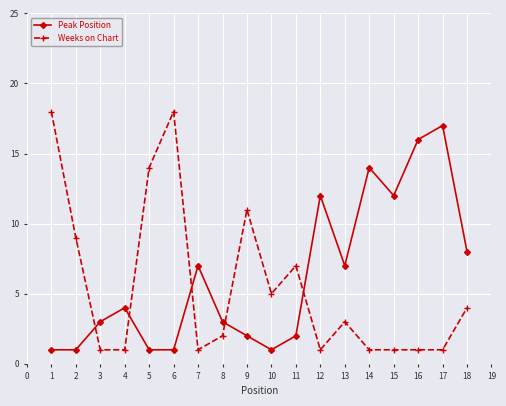

Is the value of Peak Position at 4 greater than the value of Weeks on Chart at 13?

Yes